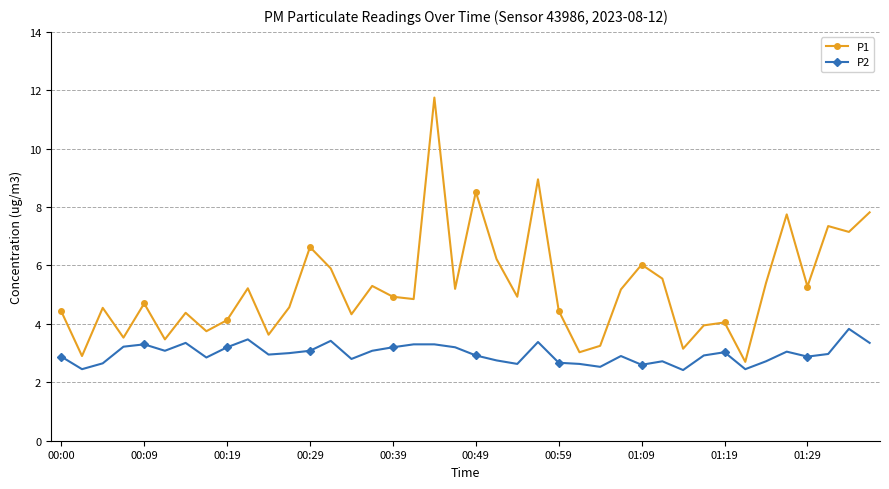

Which series has the widest spread of values?

P1